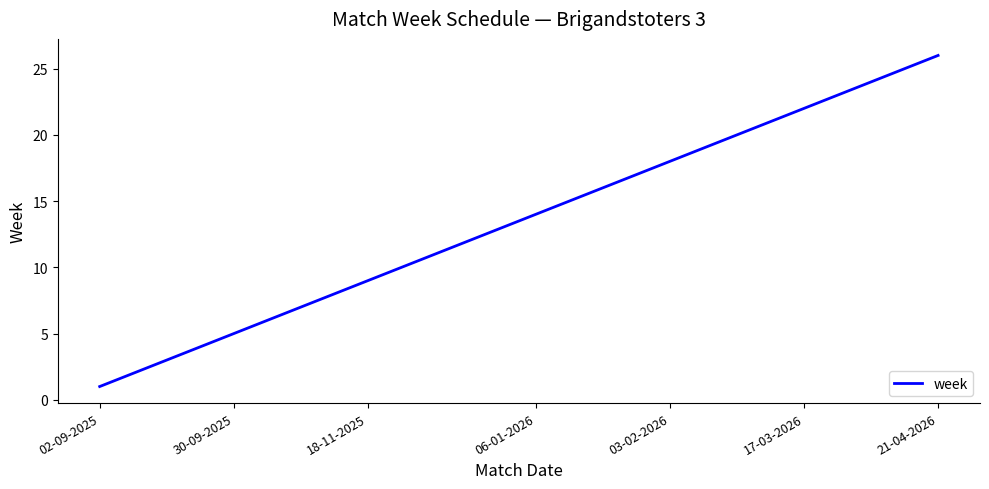

Reading left to right, what are all the values shown in this chart?

1	2	3	4	5	6	7	8	9	10	11	13	14	15	16	17	18	19	20	21	22	23	24	26